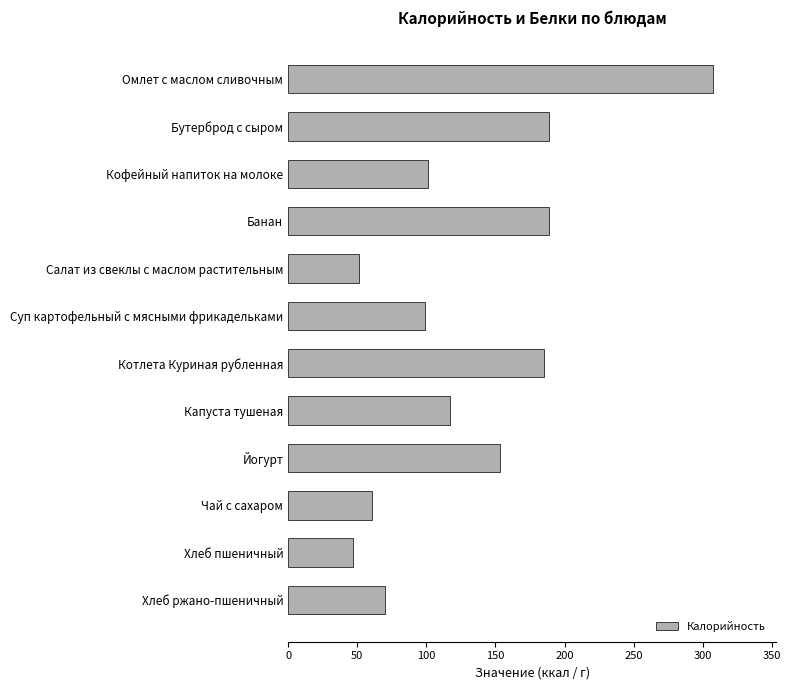

The chart shows a value of 74 at Хлеб пшеничный. True or false?

False